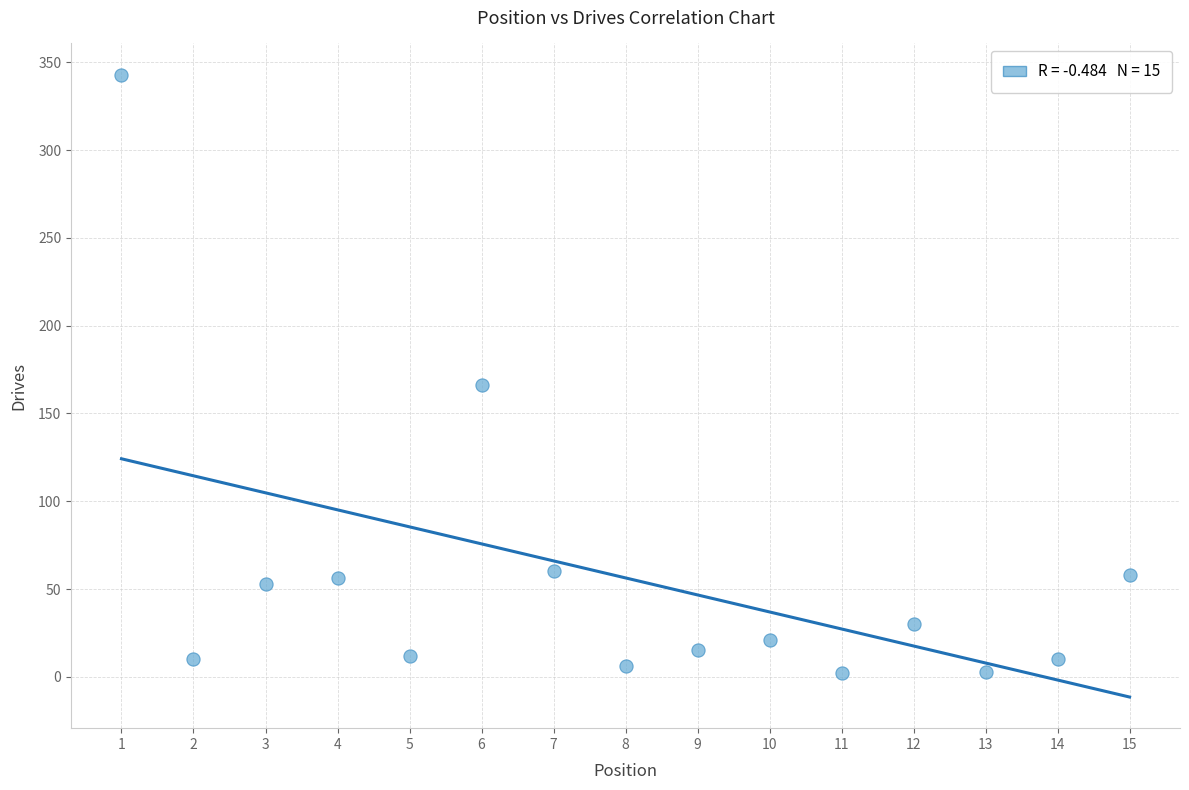

What is the range of Y values (max minus min)?

341